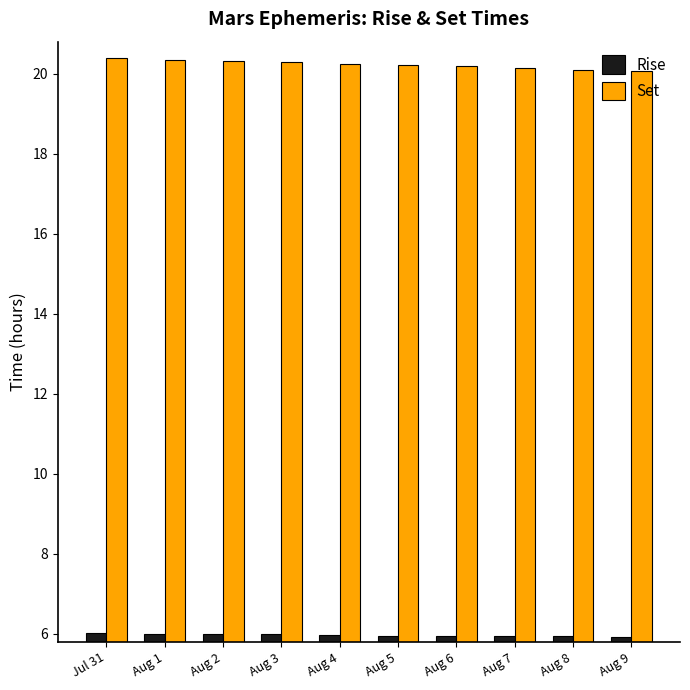

What are all the series names shown in the legend?

Rise, Set